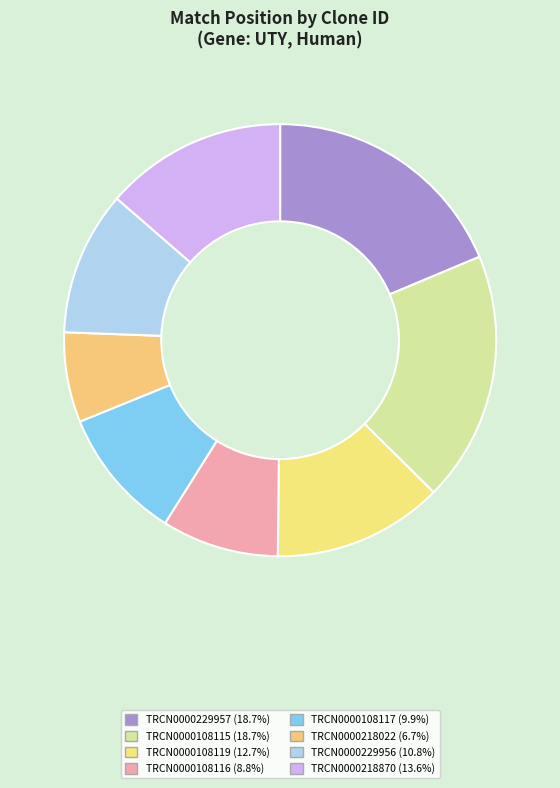

What percentage is the TRCN0000108115 slice, to the nearest percent?

19%